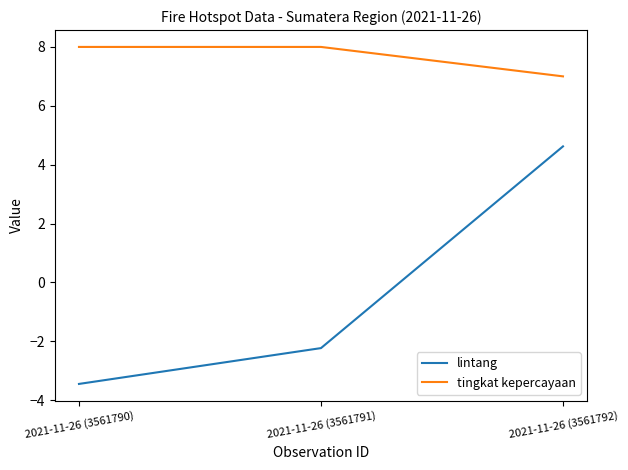

How many positive values does the lintang series have?

1